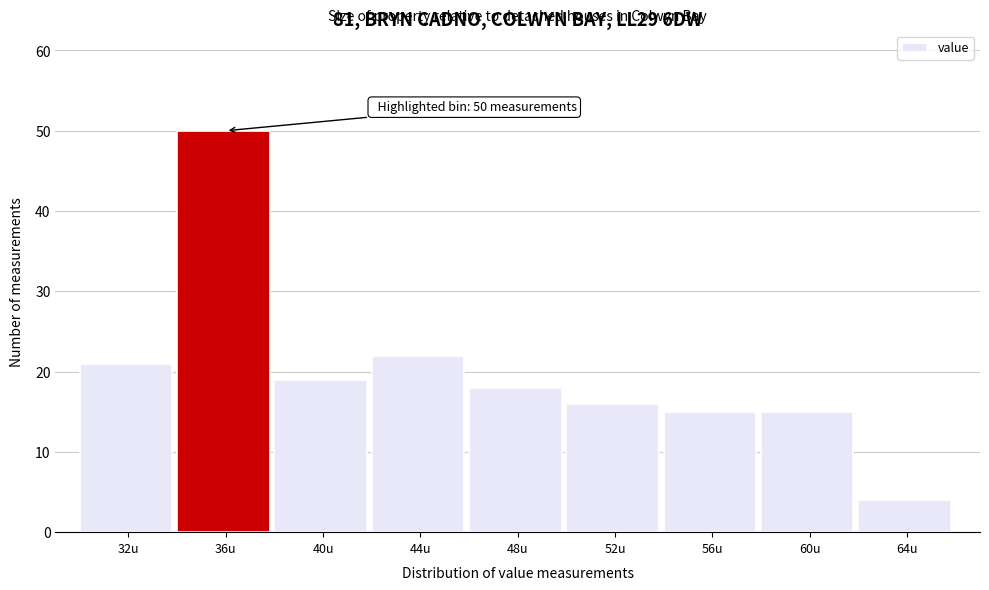

Reading left to right, transcribe all the data shown in this chart.

32u=21	36u=50	40u=19	44u=22	48u=18	52u=16	56u=15	60u=15	64u=4